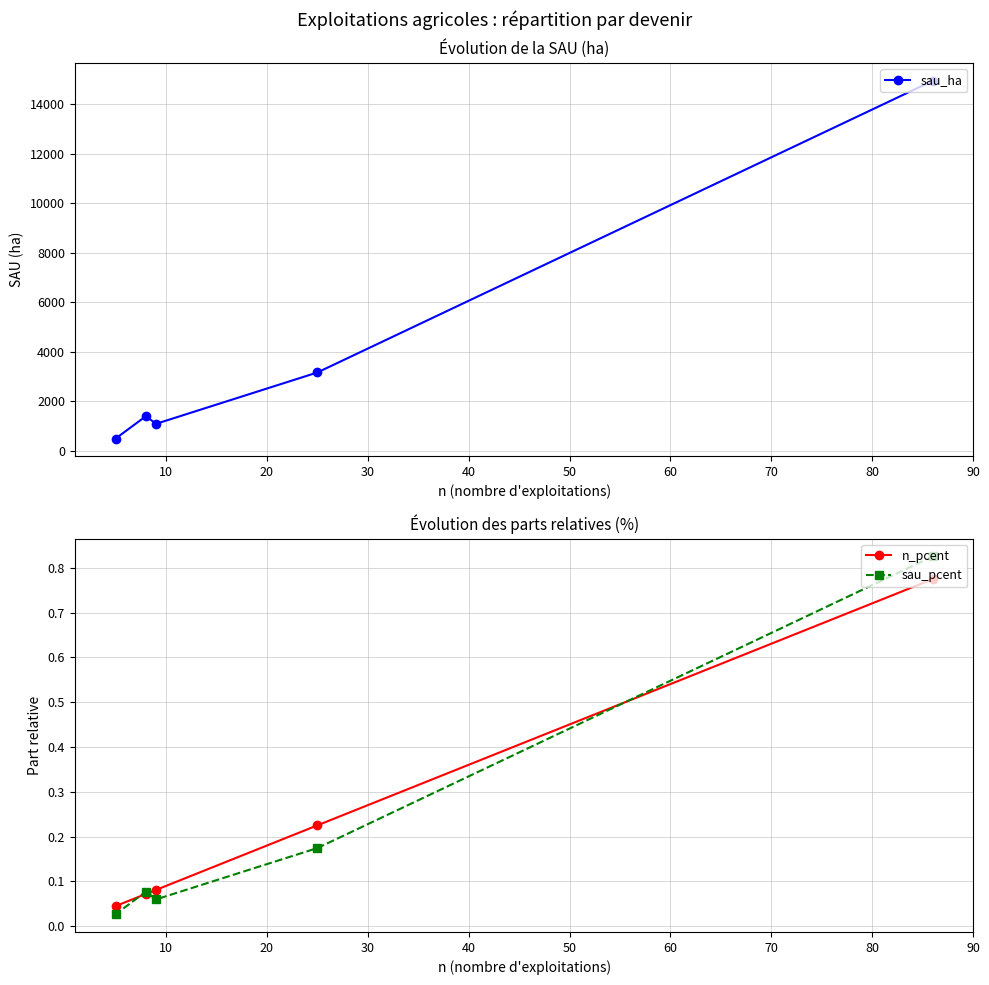

What is the value of the sau_ha point at the 2nd from the left?

1394.6